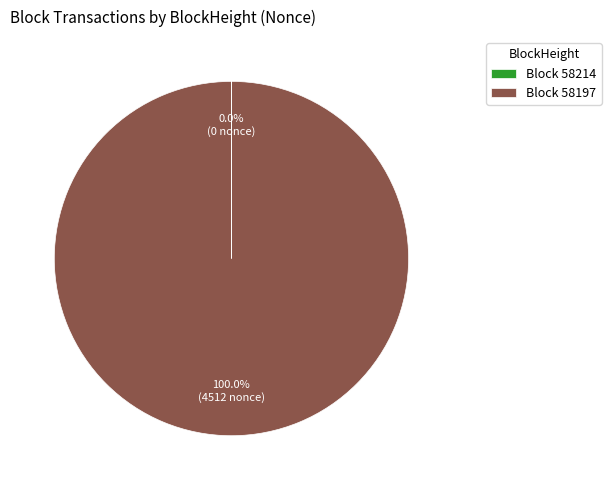

Which slice is the largest?

Block 58197